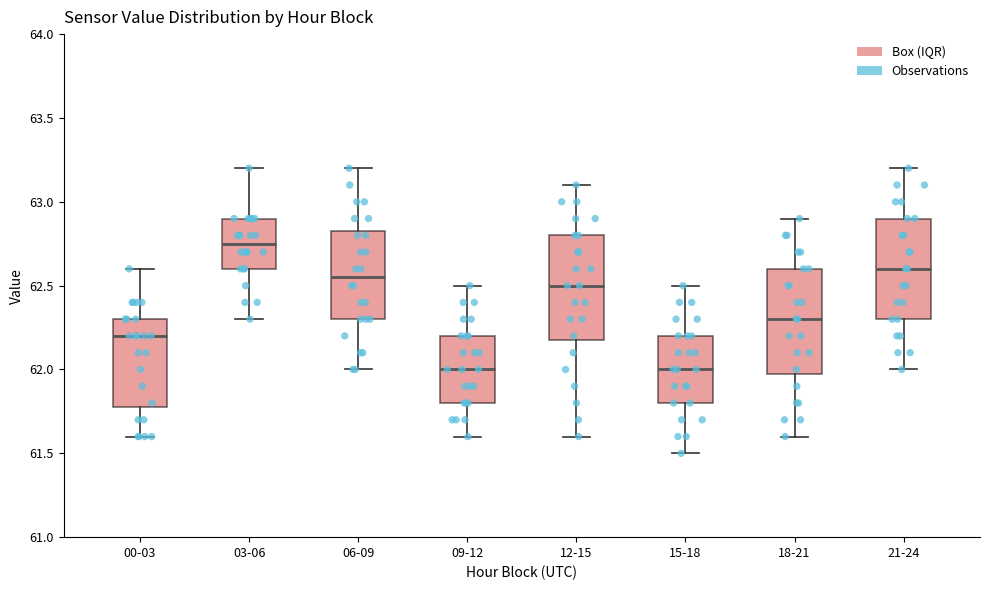

Reading left to right, read every box against the y-axis: the position of its median line, the range the box covers, and the ends of its whiskers. The values are not printed on the chart, so give them approximately, as read against the axis.

00-03: median 62.20, box 61.80 to 62.30, whiskers 61.60 to 62.60
03-06: median 62.75, box 62.60 to 62.90, whiskers 62.30 to 63.20
06-09: median 62.55, box 62.30 to 62.85, whiskers 62.00 to 63.20
09-12: median 62.00, box 61.80 to 62.20, whiskers 61.60 to 62.50
12-15: median 62.50, box 62.20 to 62.80, whiskers 61.60 to 63.10
15-18: median 62.00, box 61.80 to 62.20, whiskers 61.50 to 62.50
18-21: median 62.30, box 62.00 to 62.60, whiskers 61.60 to 62.90
21-24: median 62.60, box 62.30 to 62.90, whiskers 62.00 to 63.20